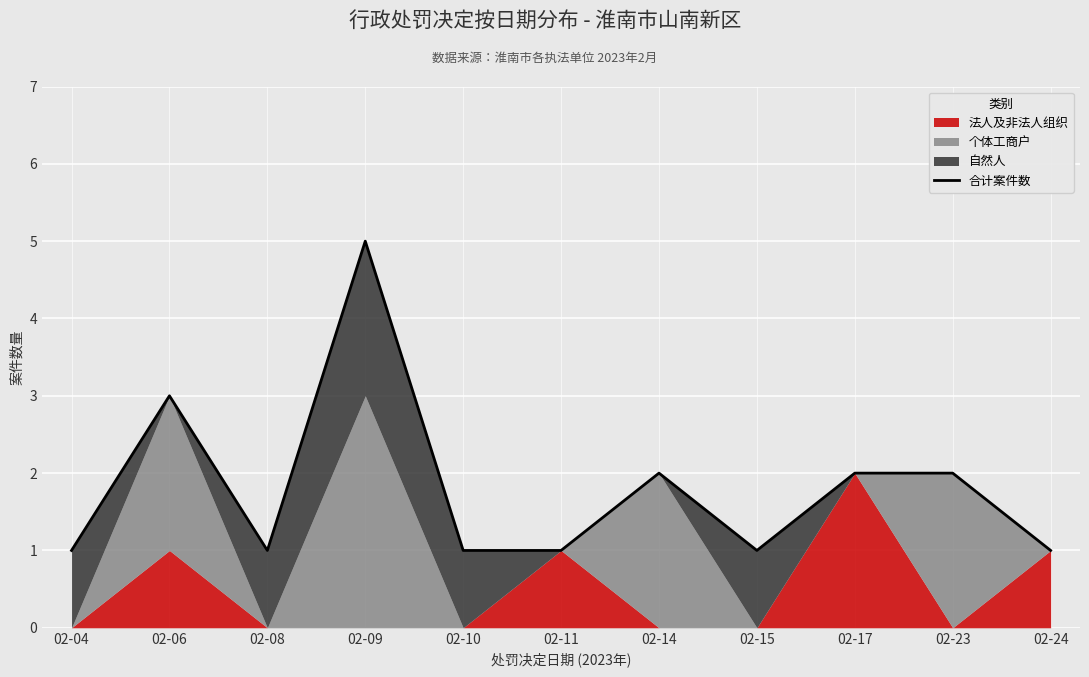

Count the number of values greater than 1.

5